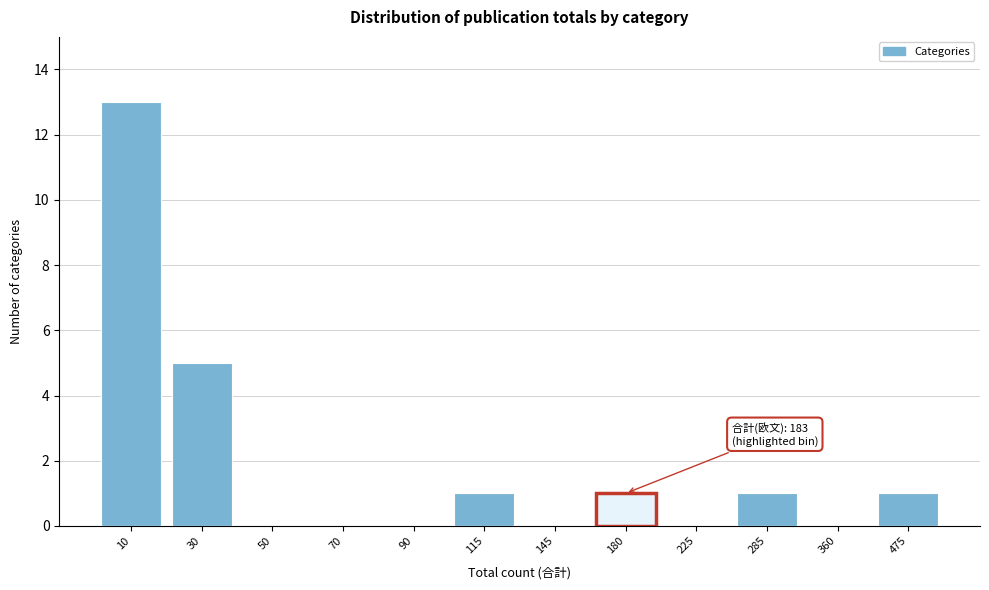

Reading left to right, transcribe all the data shown in this chart.

10=13	30=5	50=0	70=0	90=0	115=1	145=0	180=1	225=0	285=1	360=0	475=1